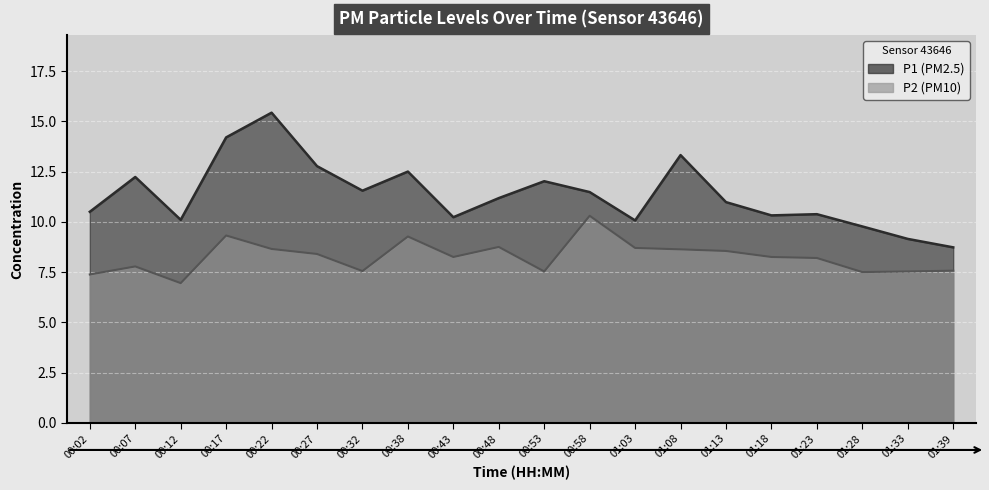

Count the number of categories in the chart.

20